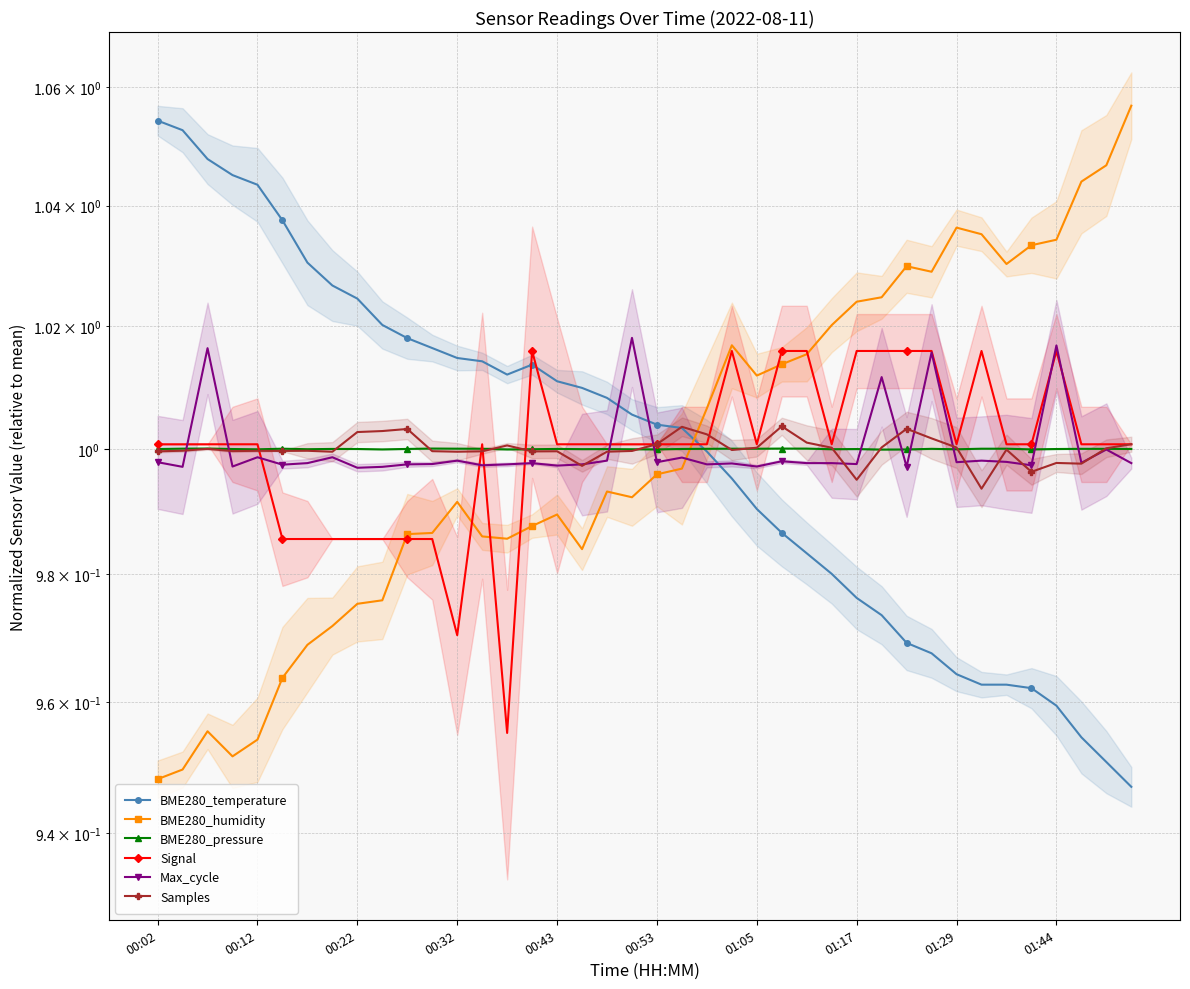

What is the average value of the BME280_pressure series?

1.0